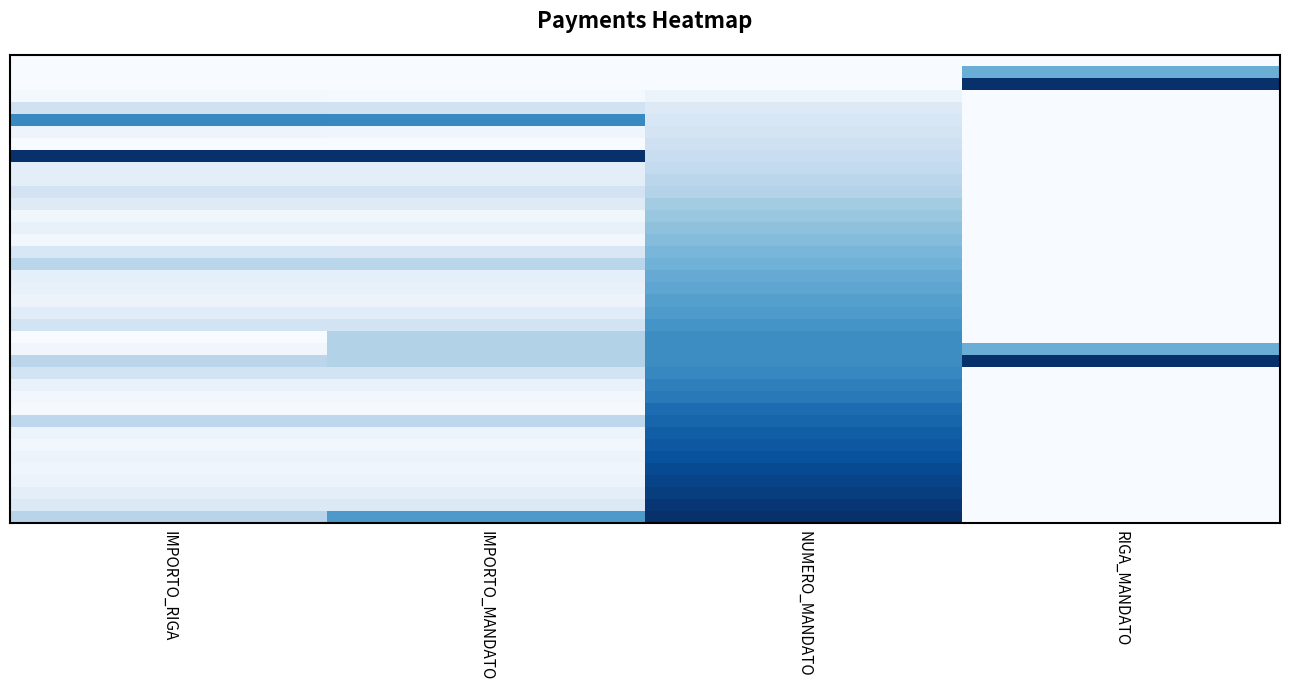

Which has a higher value, NUMERO_MANDATO or IMPORTO_RIGA?

IMPORTO_RIGA